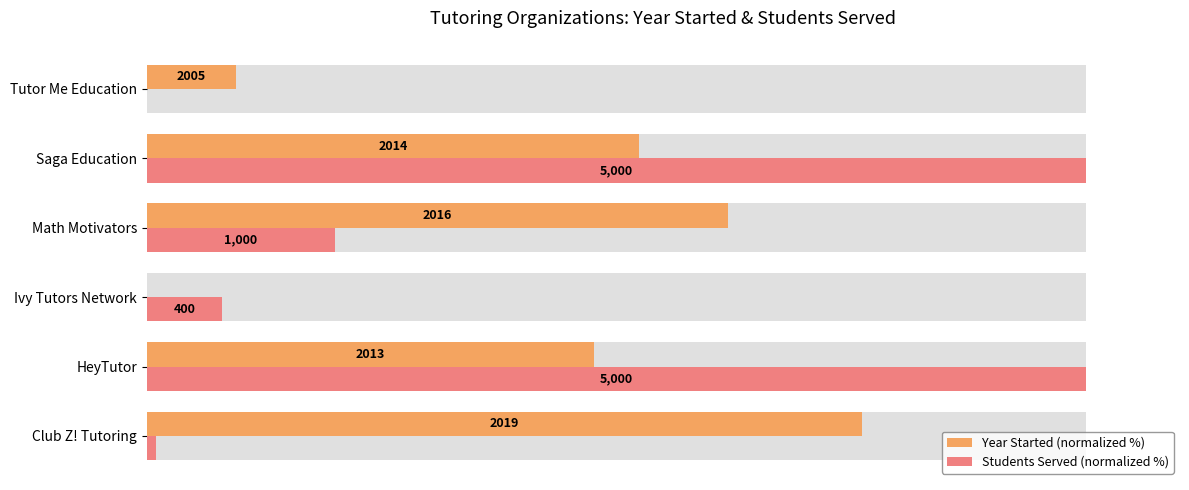

Reading right to left, extract all data points from this chart.

Year Started (normalized %): 9.5	52.4	61.9	0.0	47.6	76.2
Students Served (normalized %): 0.0	100.0	20.0	8.0	100.0	1.0